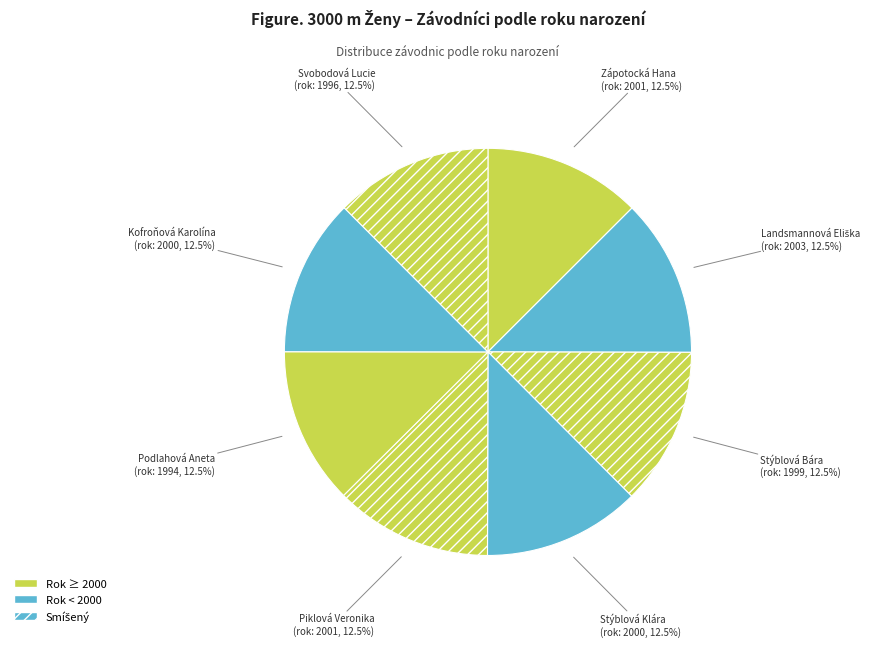

To the nearest percent, what is the difference between the Piklová Veronika and Svobodová Lucie slice percentages?

0%